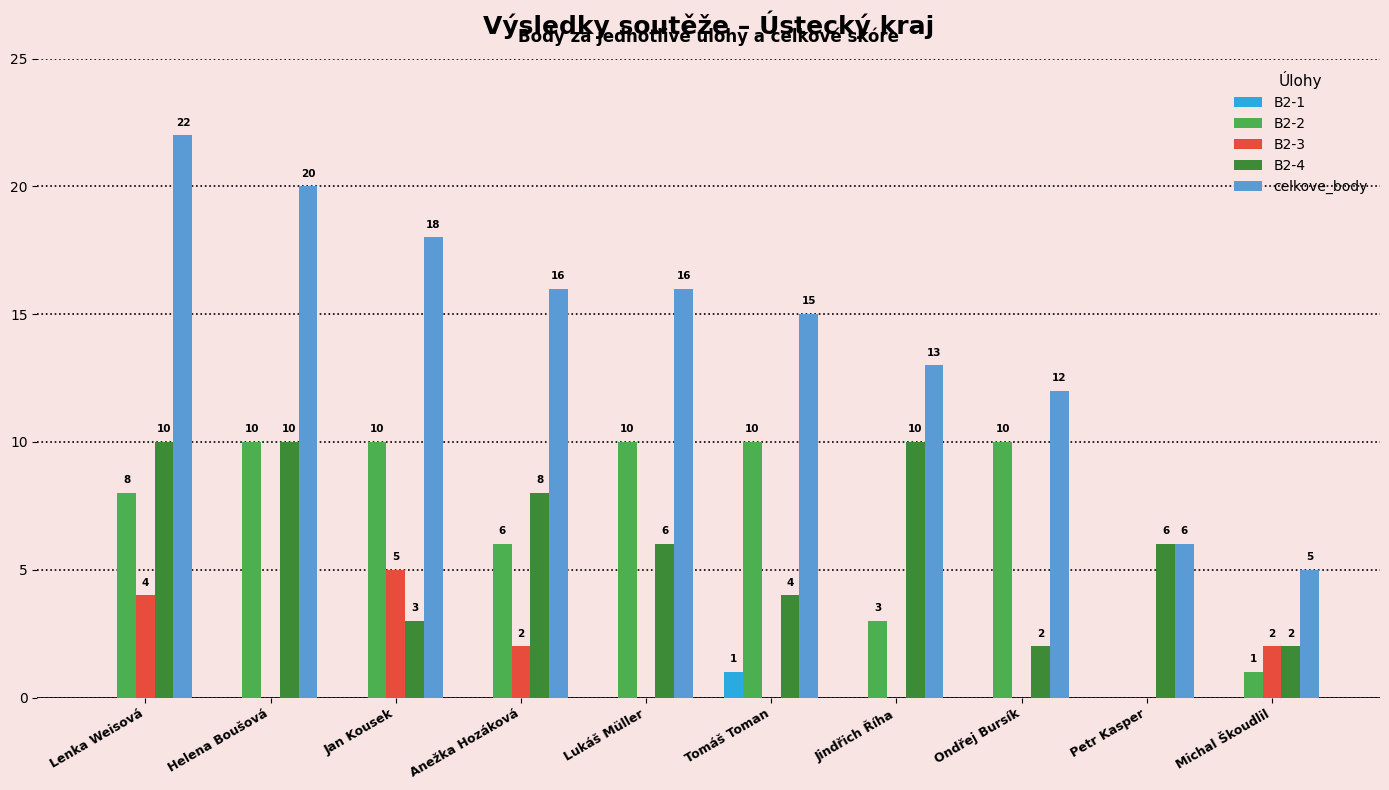

What is the total value across all series at Tomáš Toman?

30